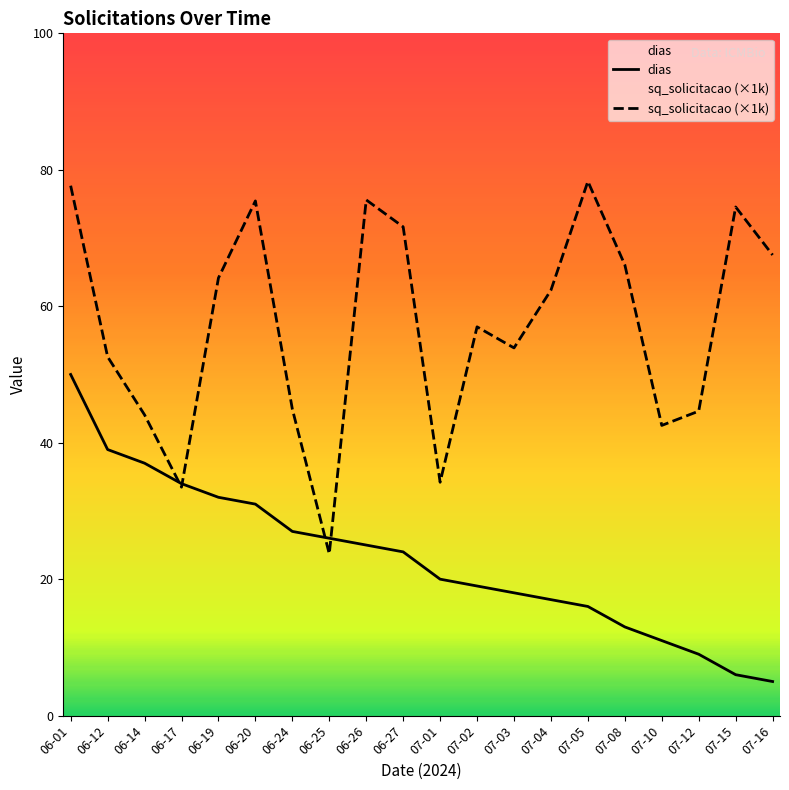

What are all the series names shown in the legend?

dias, sq_solicitacao (×1k)